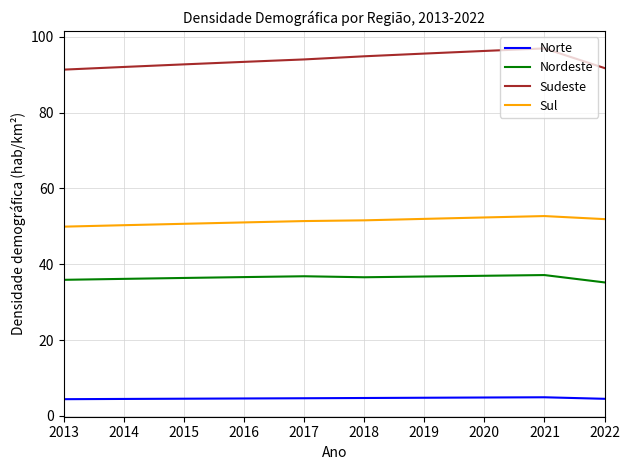

True or false: Sul and Sudeste intersect in this chart.

False